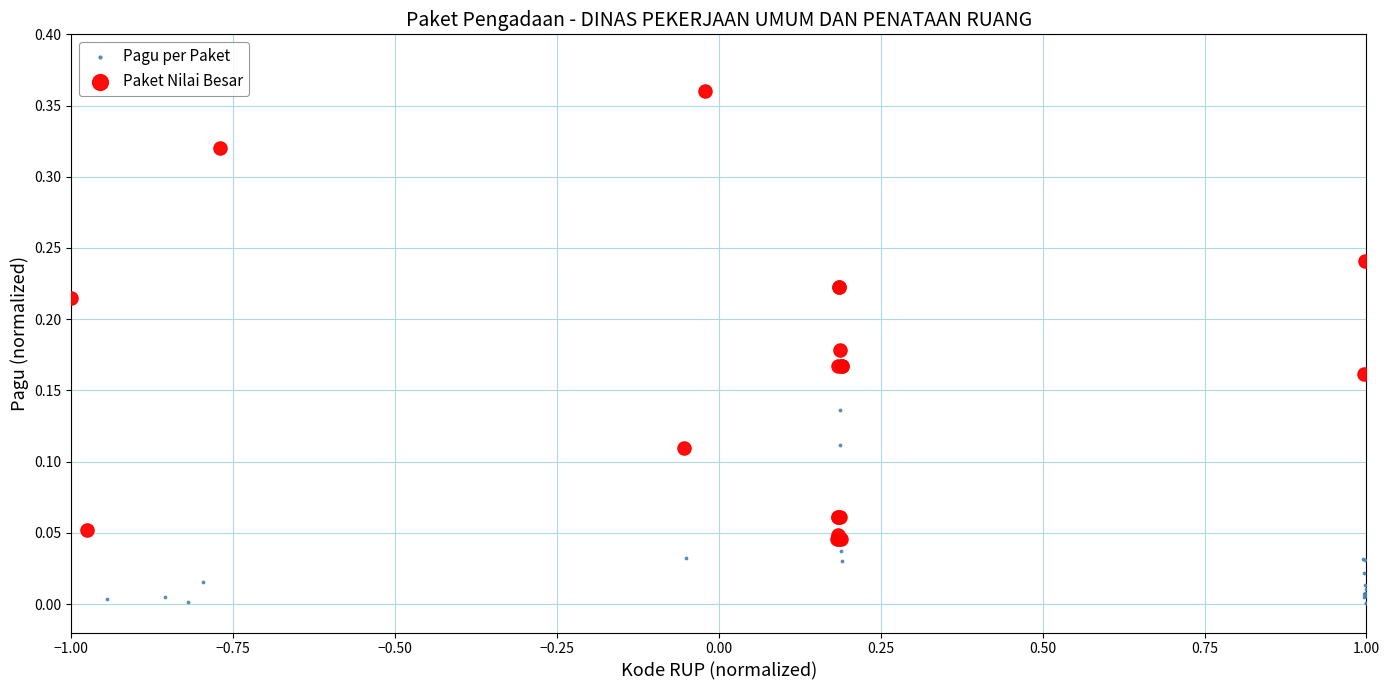

Which series contains the lowest Y value?

Pagu per Paket